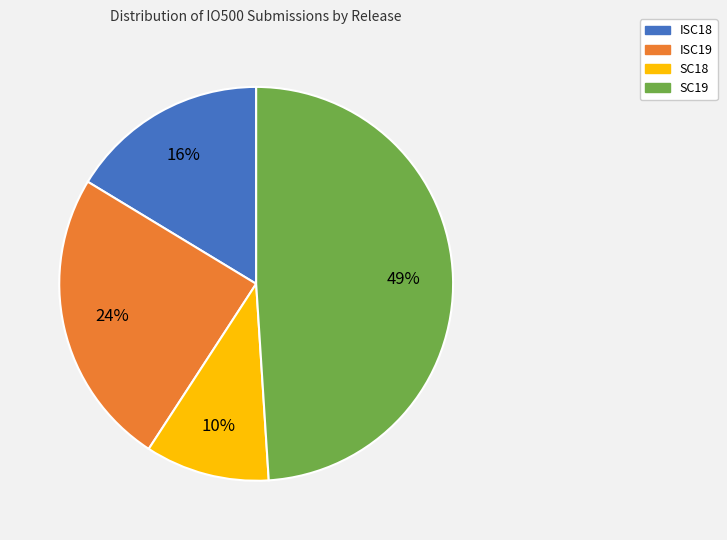

Is it true that SC19 is 41% of the pie?

False